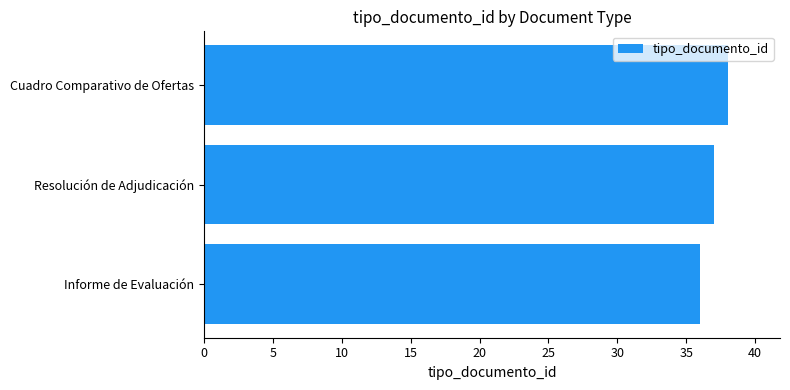

What is the average value?

37